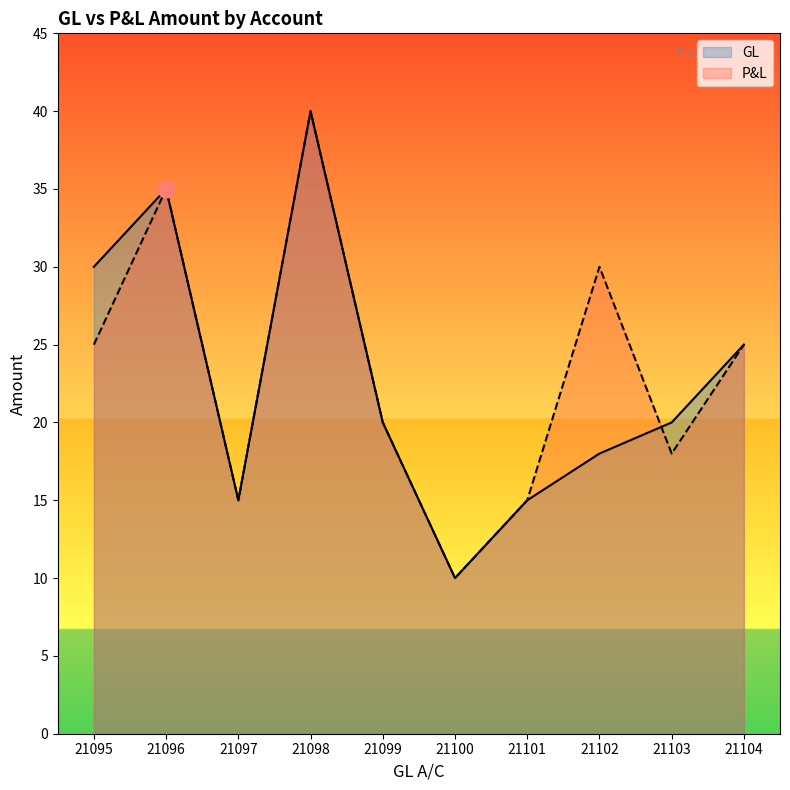

List the series in order of their overall mean, highest first.

P&L, GL